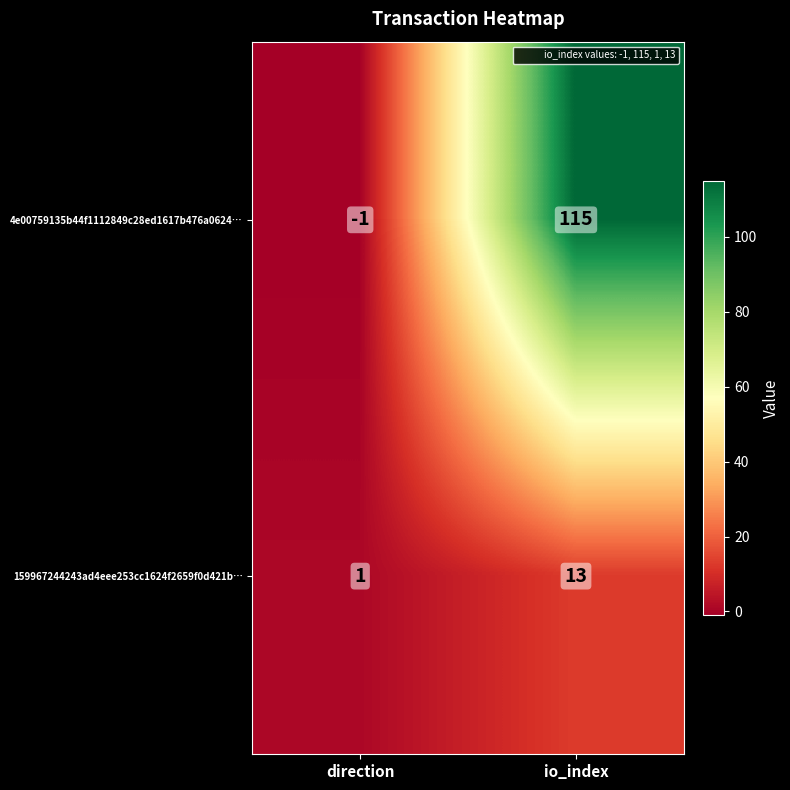

Which series has the largest total across all categories?

4e00759135b44f1112849c28ed1617b476a0624…